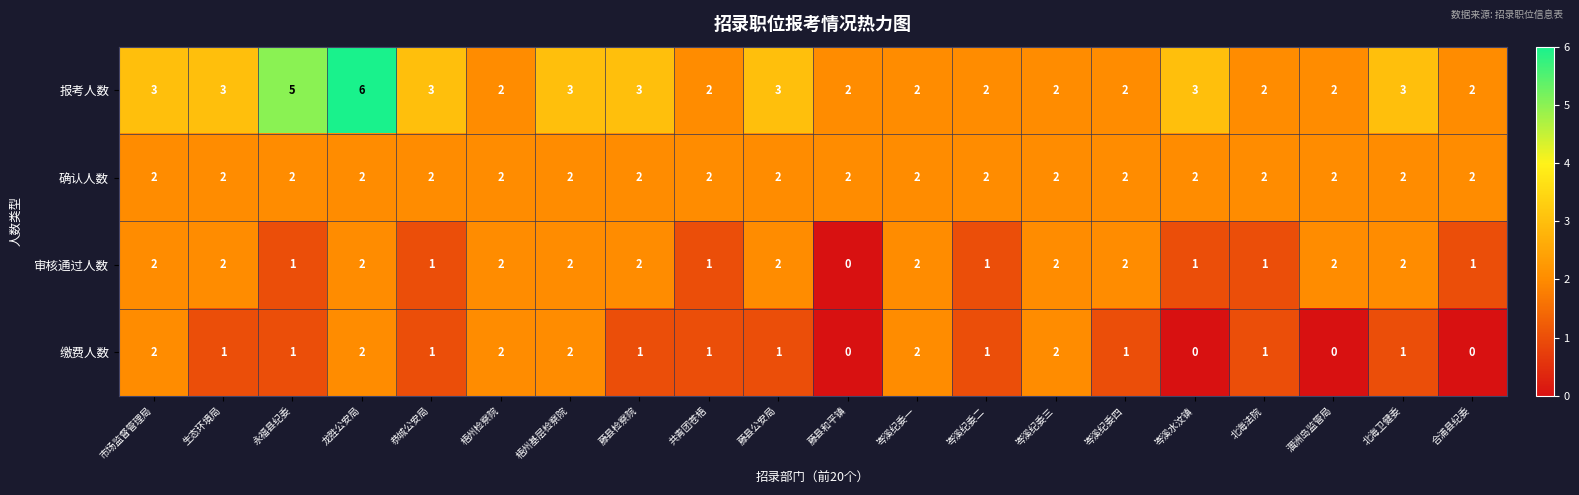

At how many categories does at least one series exceed 1?

20